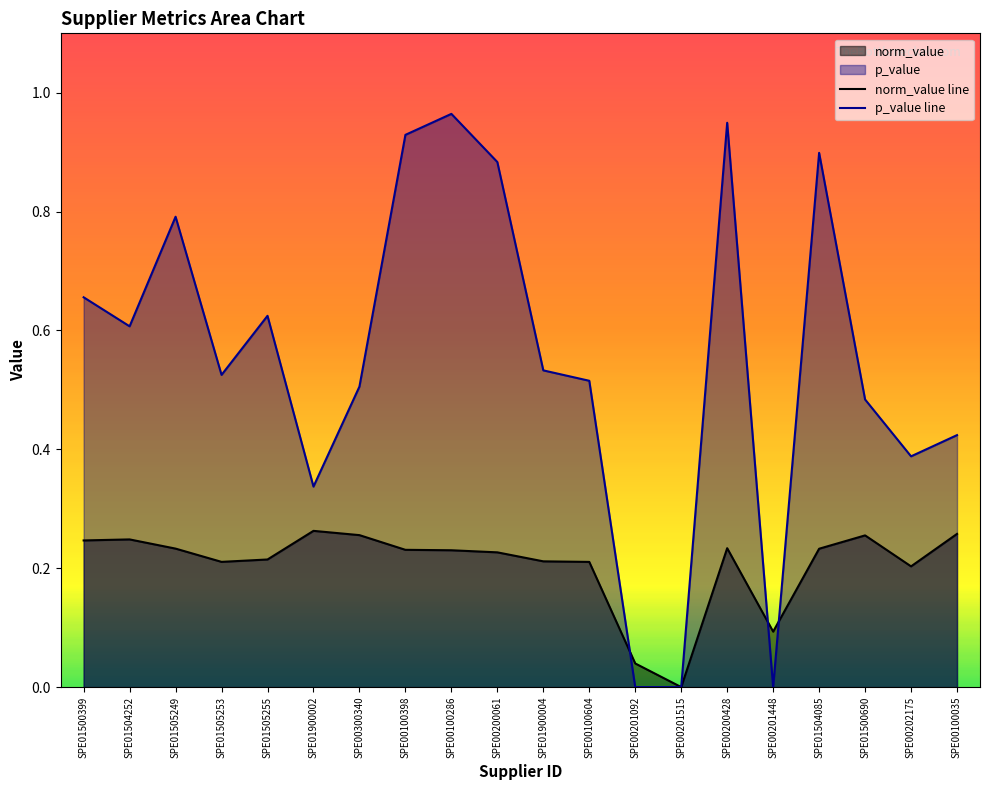

At which category does p_value reach its first local peak?

SPE01505249